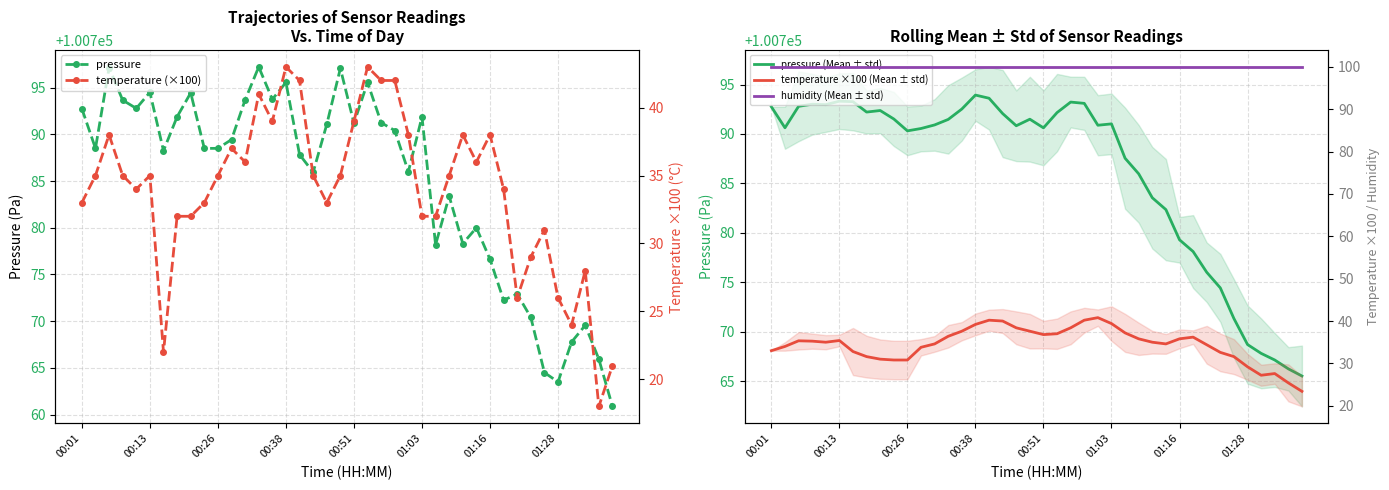

True or false: pressure and humidity (Mean ± std) intersect in this chart.

False